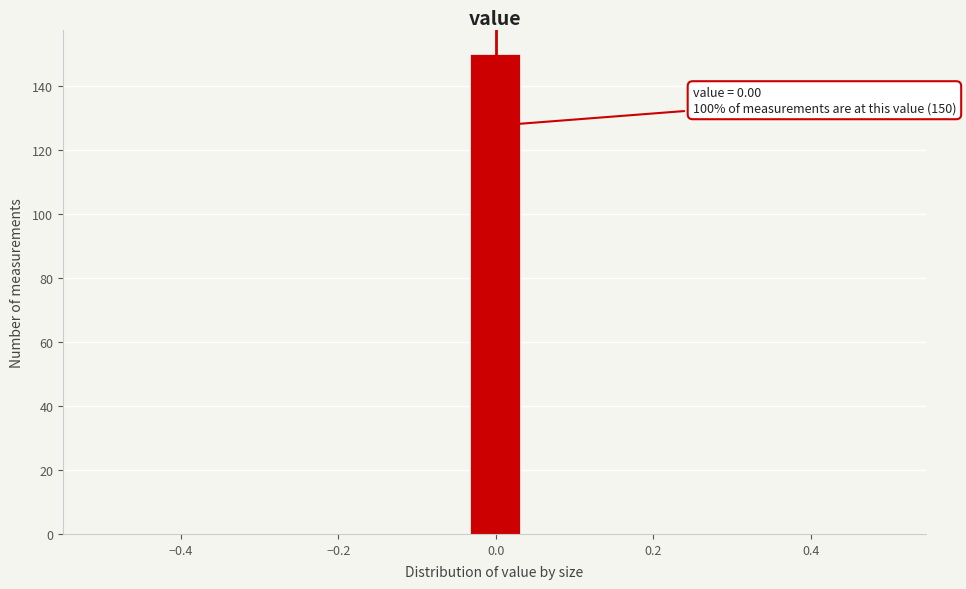

Around what value on the x-axis is the tallest bar? Give the approximate position of its centre, as read against the axis.

0.00